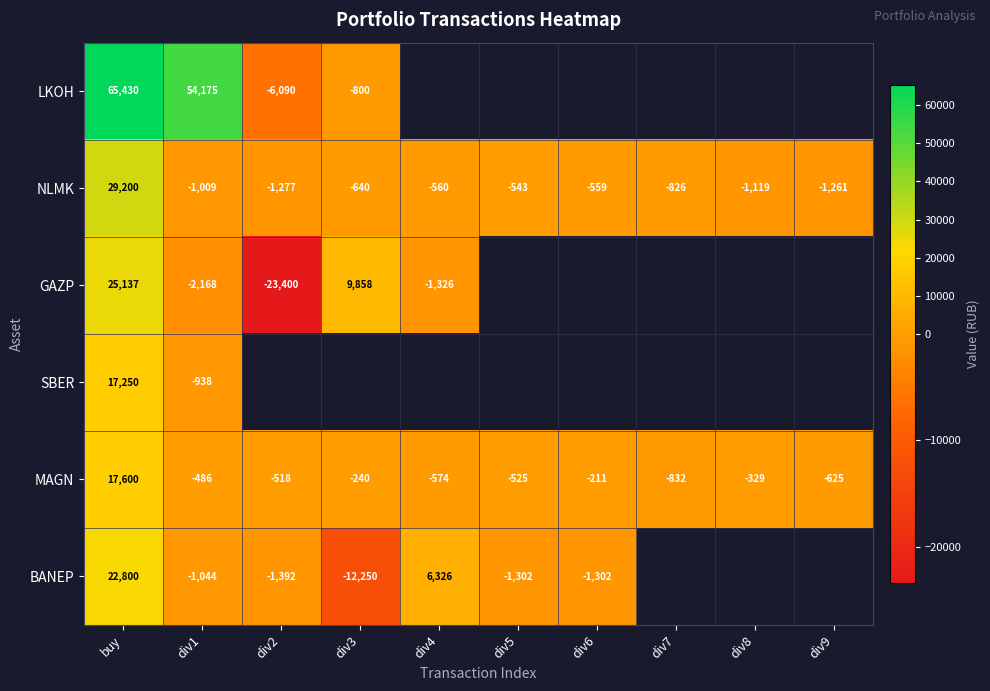

What is the lowest value of the NLMK series?

-1277